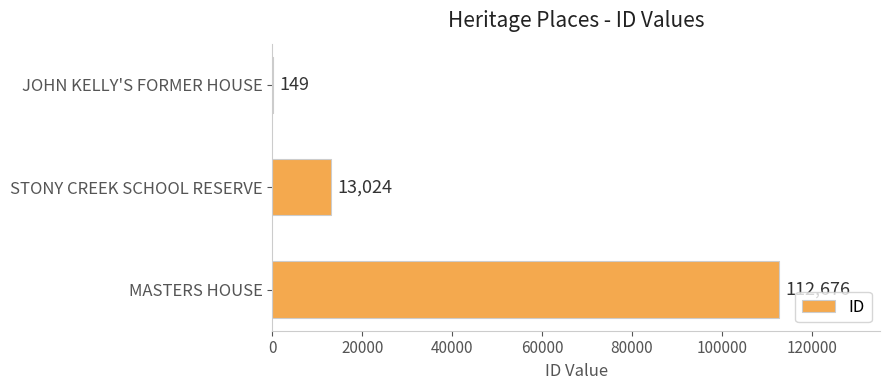

True or false: the data shows 149 at JOHN KELLY'S FORMER HOUSE.

True